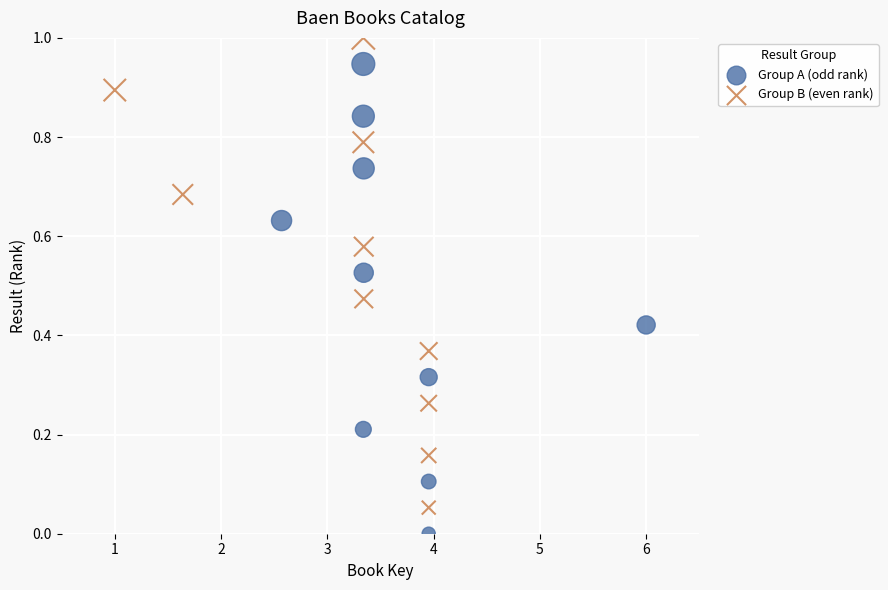

Which series contains the highest Y value?

Group B (even rank)